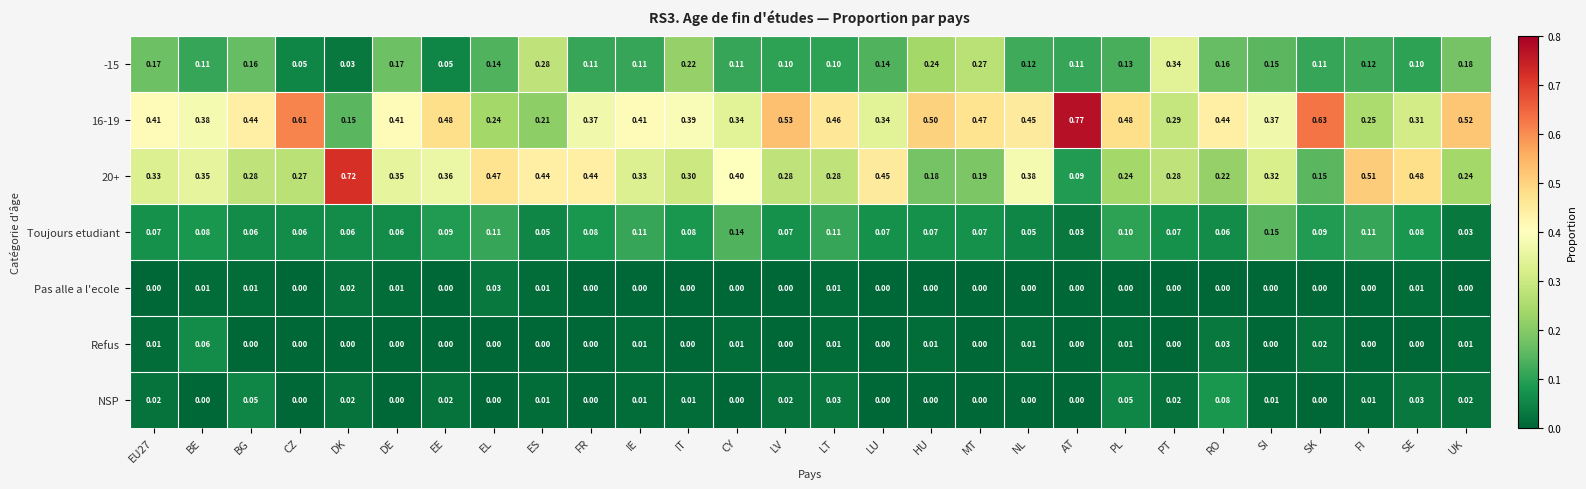

Which label corresponds to the largest value in the chart?

AT